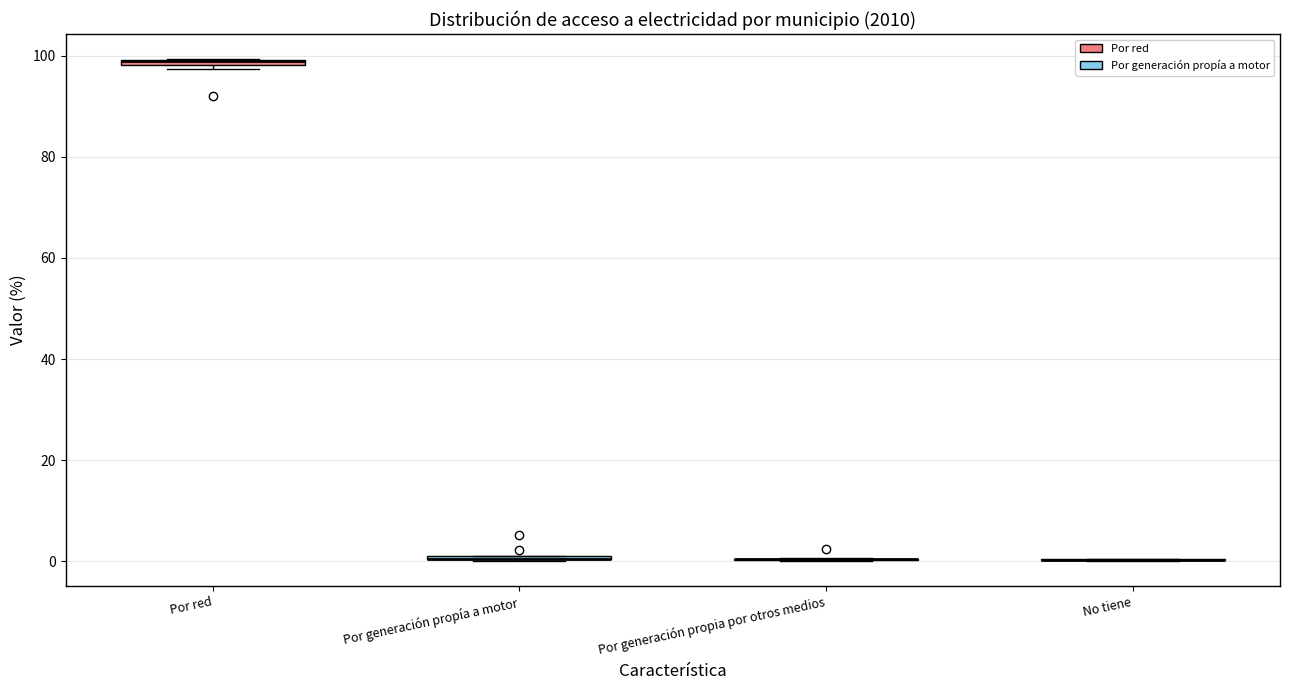

Where is the upper edge of the box for Por generación propía a motor on the y-axis? The values are not printed on the chart, so give them approximately, as read against the axis.

2